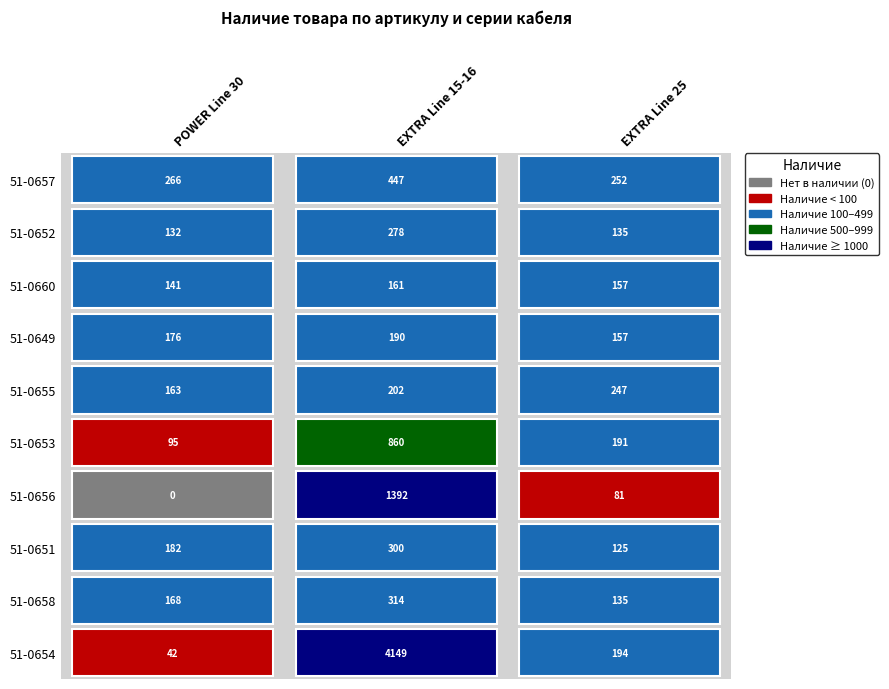

Reading right to left, what are all the values shown in this chart?

POWER Line 30: 42	168	182	0	95	163	176	141	132	266
EXTRA Line 15-16: 4149	314	300	1392	860	202	190	161	278	447
EXTRA Line 25: 194	135	125	81	191	247	157	157	135	252